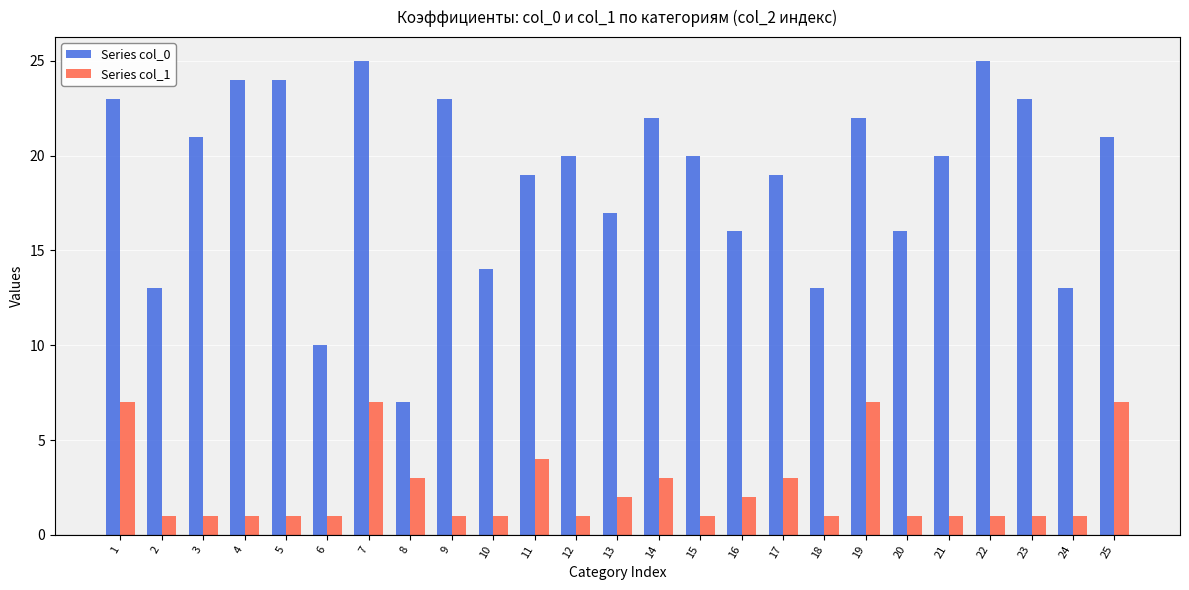

Which series has the widest spread of values?

Series col_0